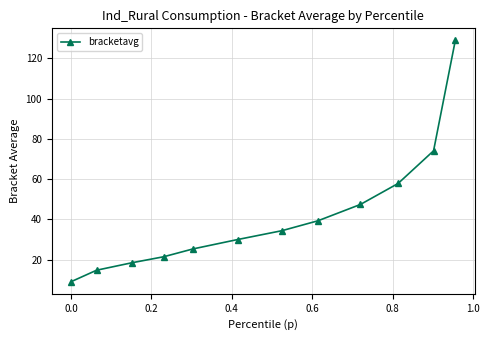

True or false: there are more than 2 points higher than both neighbors.

False